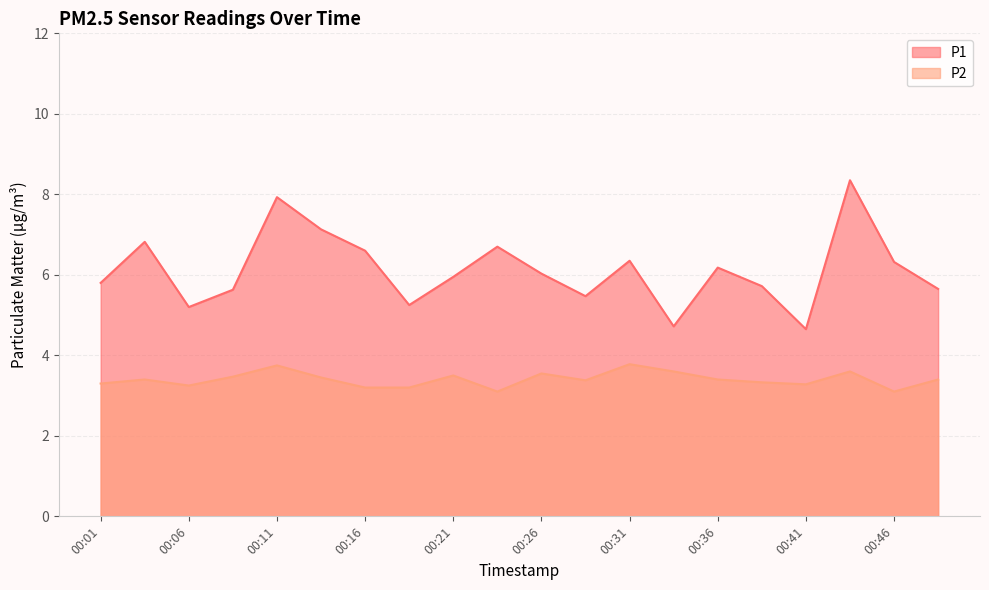

List the labels in order of P1 value, largest first.

00:43, 00:11, 00:13, 00:04, 00:23, 00:16, 00:31, 00:46, 00:36, 00:26, 00:21, 00:01, 00:38, 00:49, 00:09, 00:28, 00:18, 00:06, 00:33, 00:41